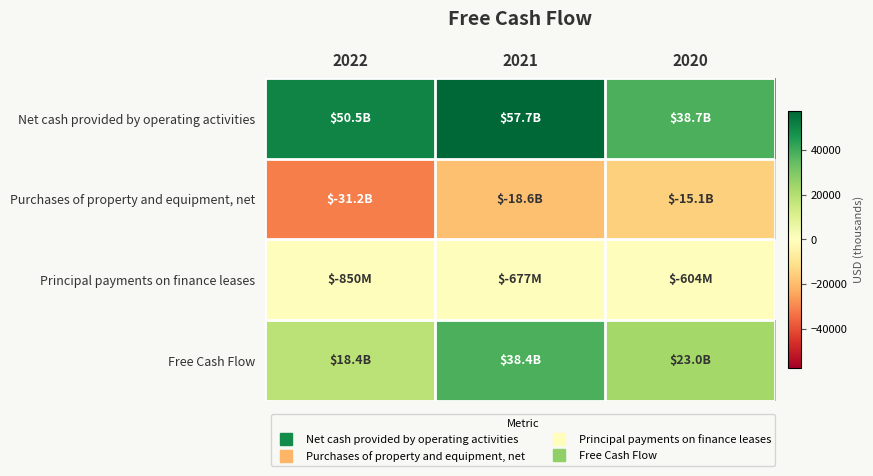

Reading left to right, what are all the values shown in this chart?

Net cash provided by operating activities: 2022=50475	2021=57683	2020=38747
Purchases of property and equipment, net: 2022=-31186	2021=-18567	2020=-15115
Principal payments on finance leases: 2022=-850	2021=-677	2020=-604
Free Cash Flow: 2022=18439	2021=38439	2020=23028